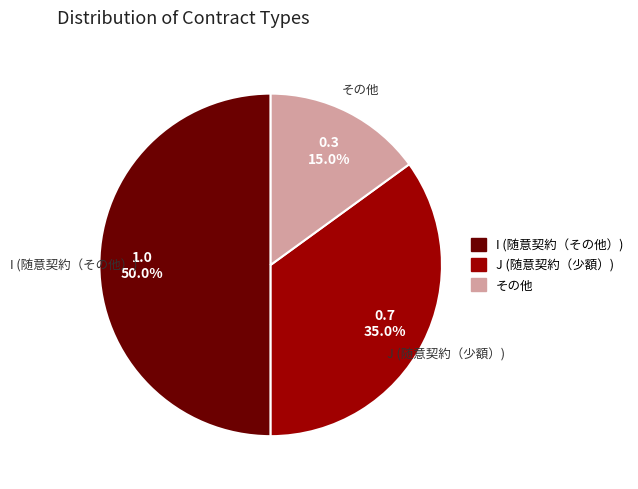

What is the ratio of the value at I (随意契約（その他）) to the value at J (随意契約（少額）)?

1.4